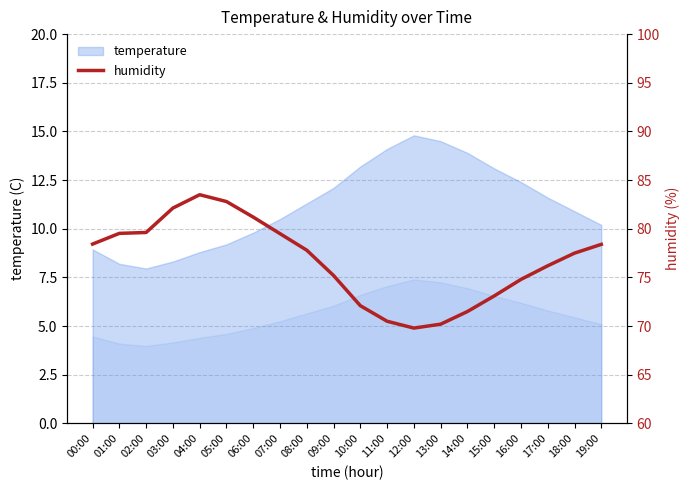

The chart shows a value of 79.5 at 07:00. True or false?

True